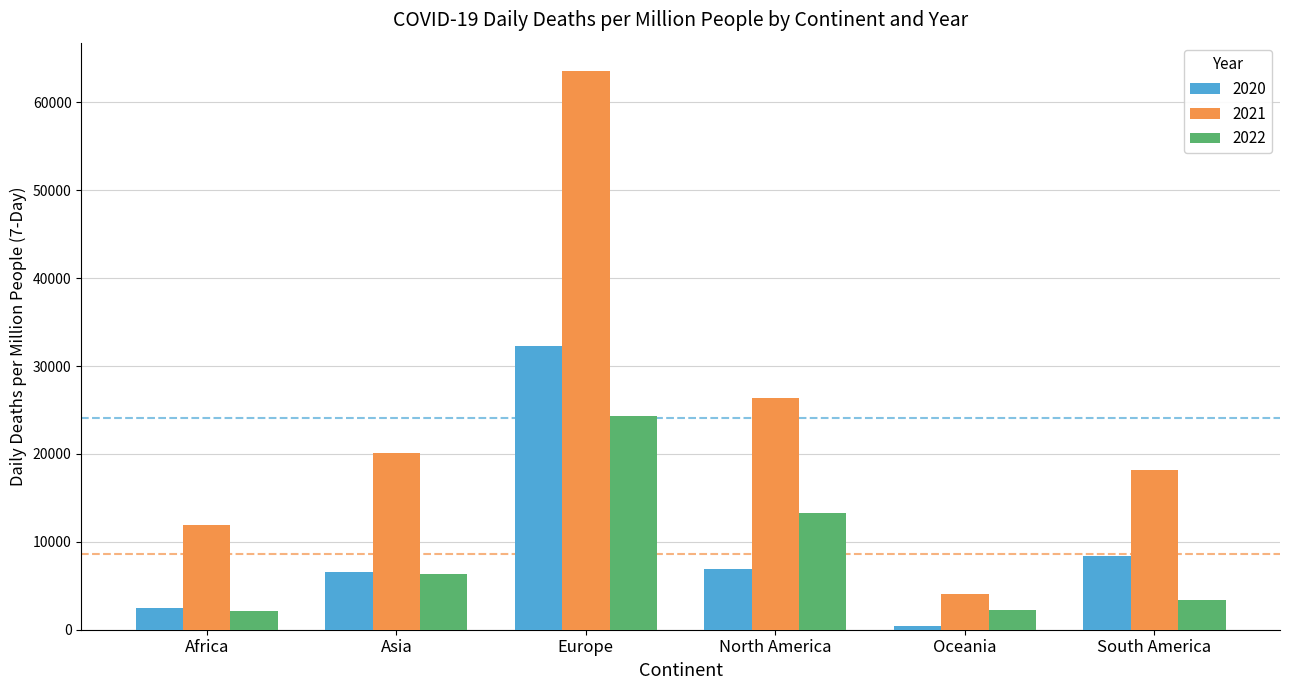

True or false: 2022 has a value of 2114.5 at Africa.

True